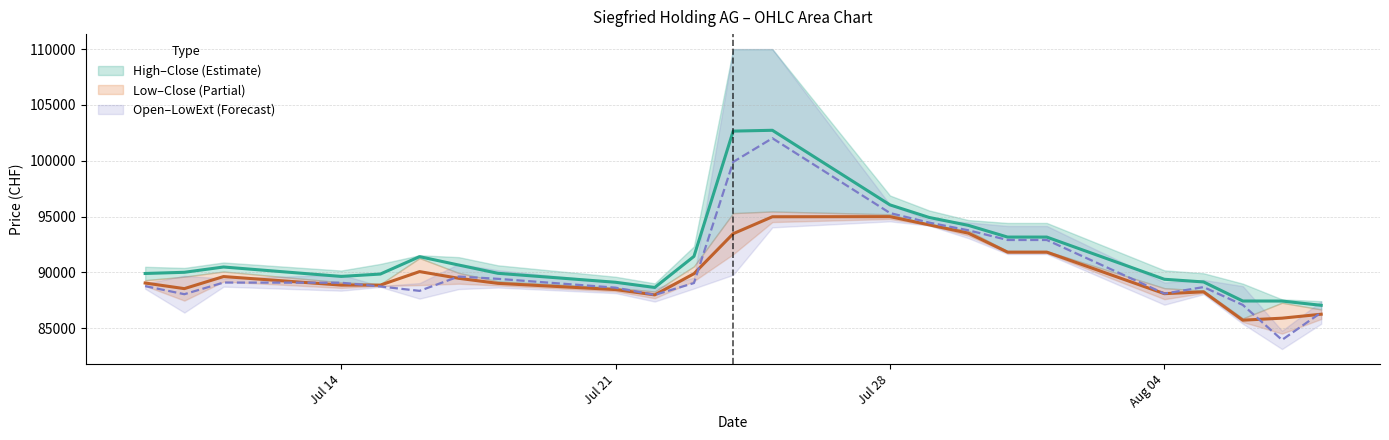

Reading right to left, what are all the values shown in this chart?

High: 87048.5	87431.0	87433.5	89141.0	89381.5	93161.0	93161.0	94210.0	94917.5	96044.5	102727.5	102654.0	91434.5	88647.5	89112.0	89915.0	90655.5	91407.0	89848.0	89636.0	90480.0	90006.0	89899.5
Close: 86249.5	85895.5	85717.0	88256.0	88091.0	91813.0	91813.0	93512.0	94256.5	94992.0	94980.5	93464.5	89880.5	87983.0	88458.5	89014.5	89466.5	90068.5	88857.0	88859.5	89624.5	88542.5	89045.5